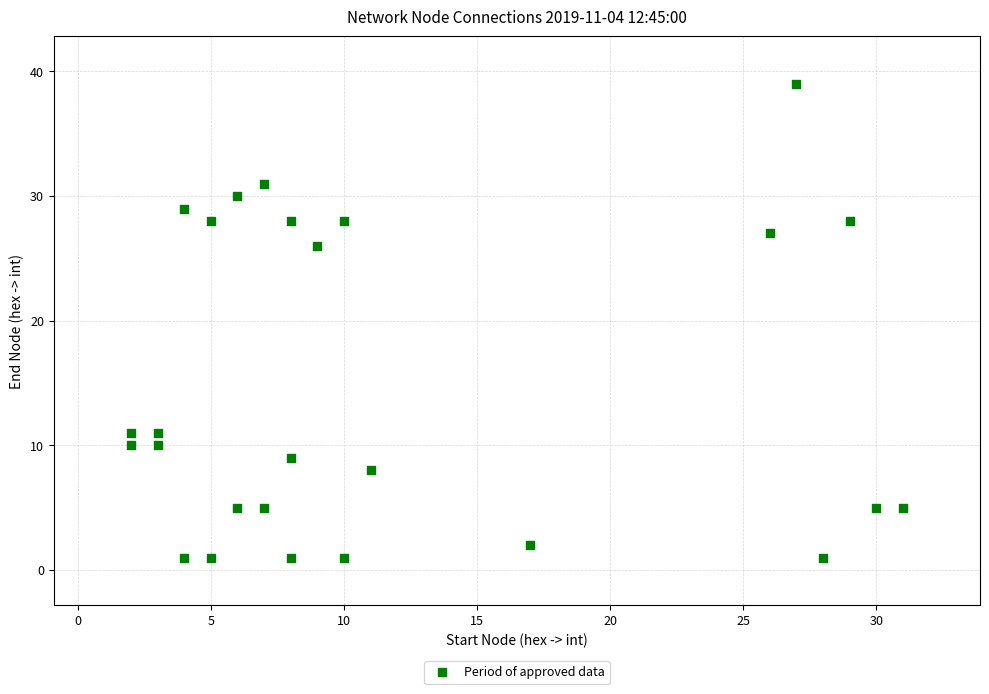

What Y value in the scatter plot is closest to 20?

26